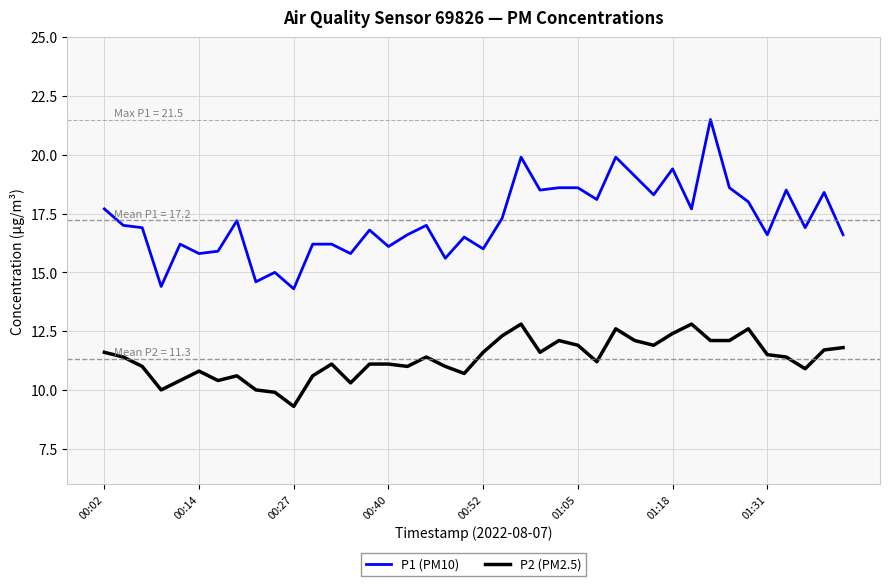

True or false: P1 (PM10) and P2 (PM2.5) intersect in this chart.

False